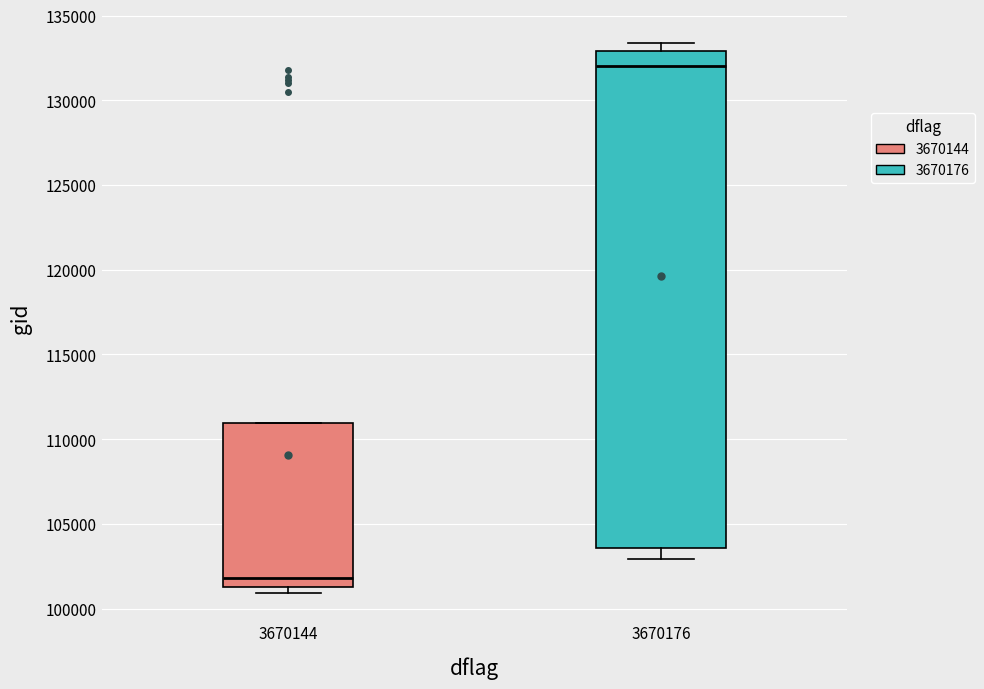

Reading left to right, transcribe this box plot: for each box, give where its median line is, the range the box spans, and where its two whiskers end, as read against the y-axis. The values are not printed on the chart, so give them approximately, as read against the axis.

3670144: median 102000, box 101500 to 111000, whiskers 101000 to 111000
3670176: median 132000, box 103500 to 133000, whiskers 103000 to 133500